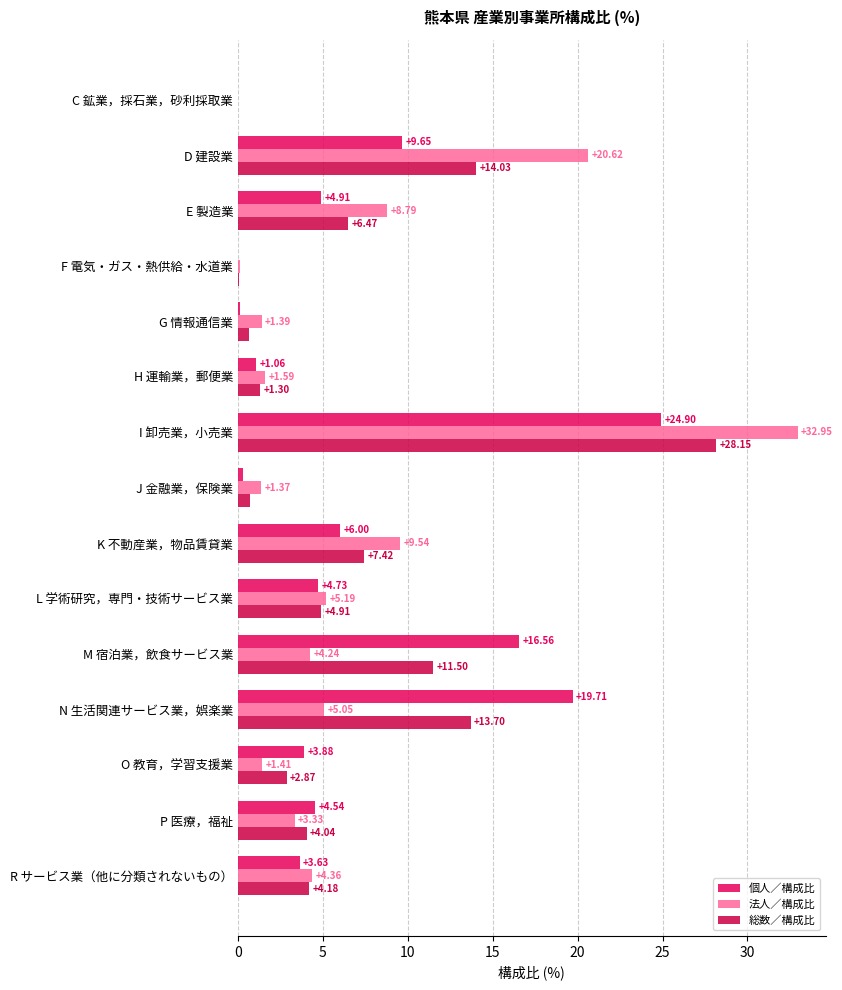

Count the number of categories in the chart.

15